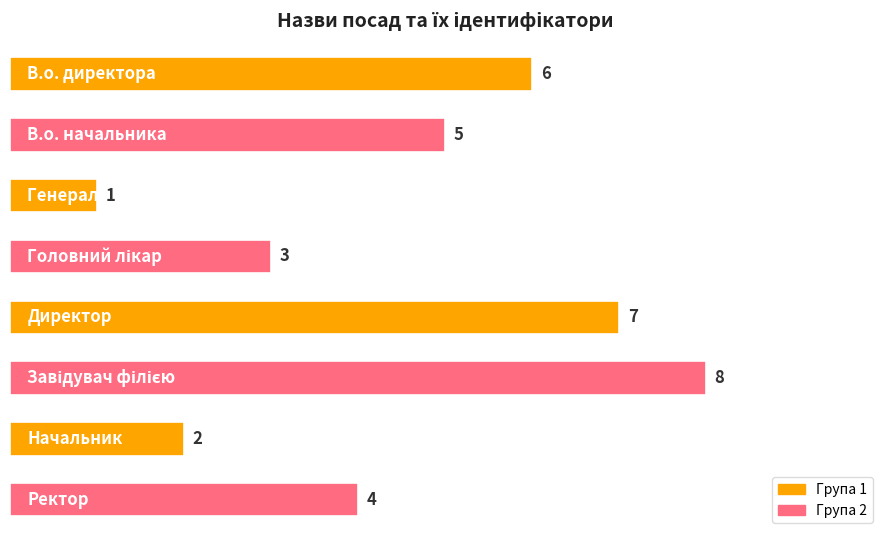

How many values are between 3 and 7?

5